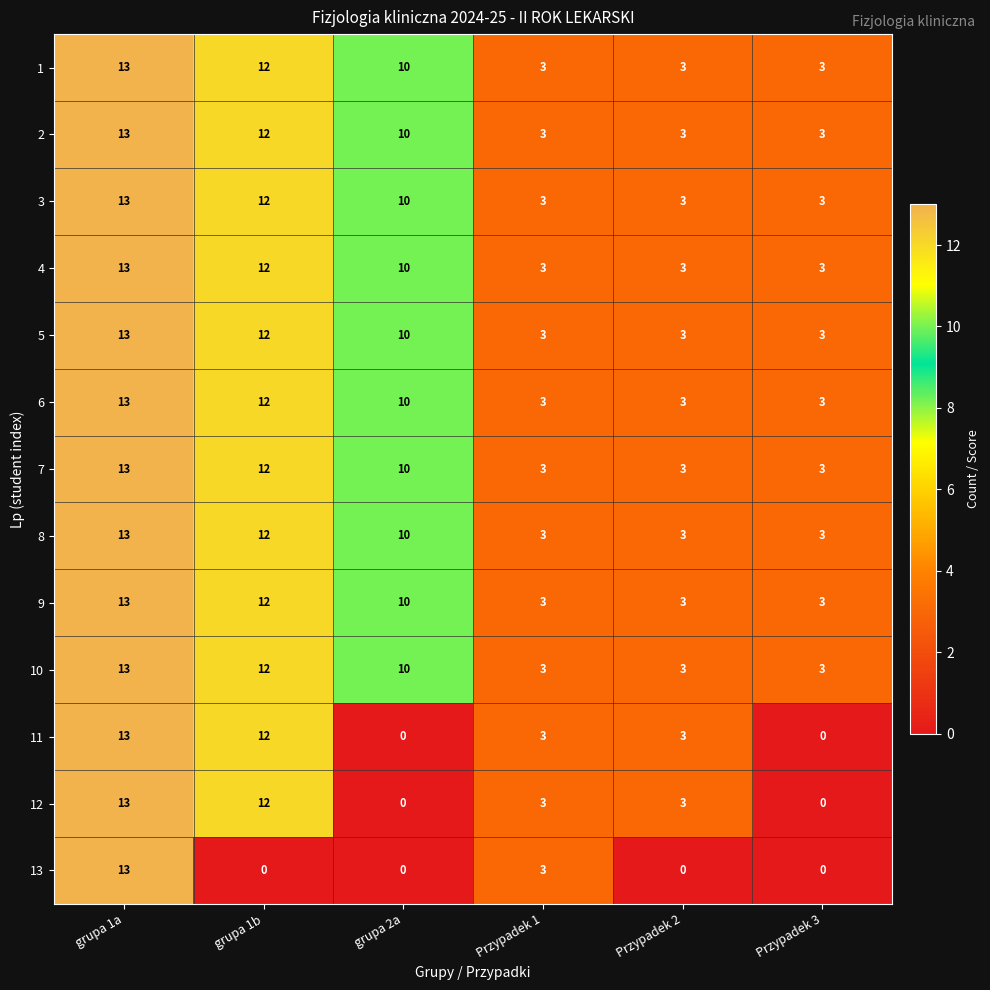

What is the average value of the 10 series?

7